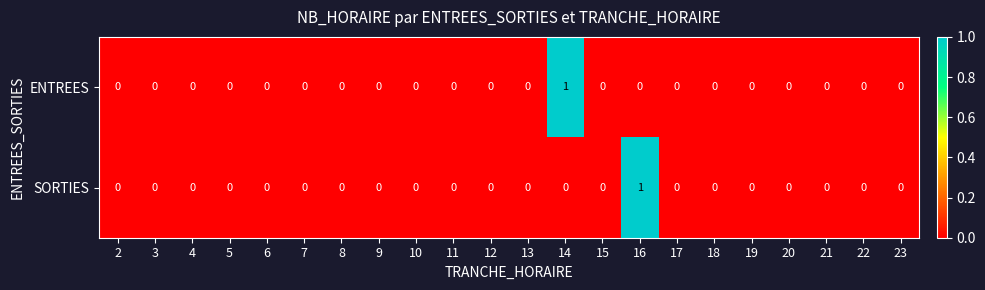

How many data points does each series have?

22